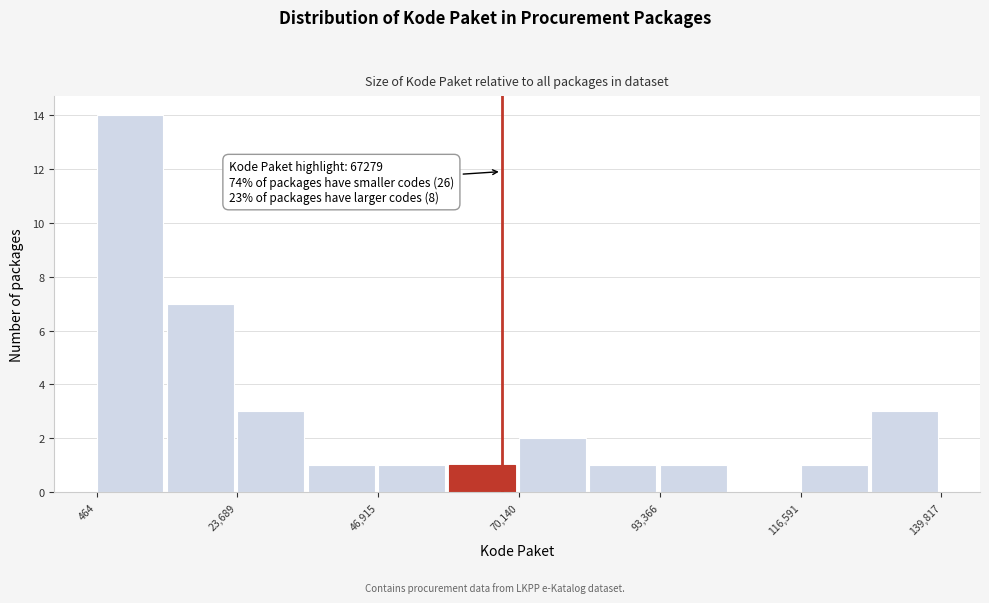

Around what value on the x-axis is the tallest bar? Give the approximate position of its centre, as read against the axis.

5000